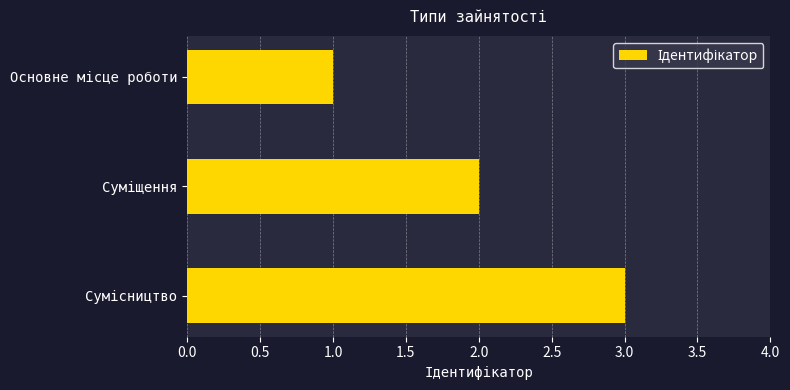

What is the maximum value shown in the chart?

3